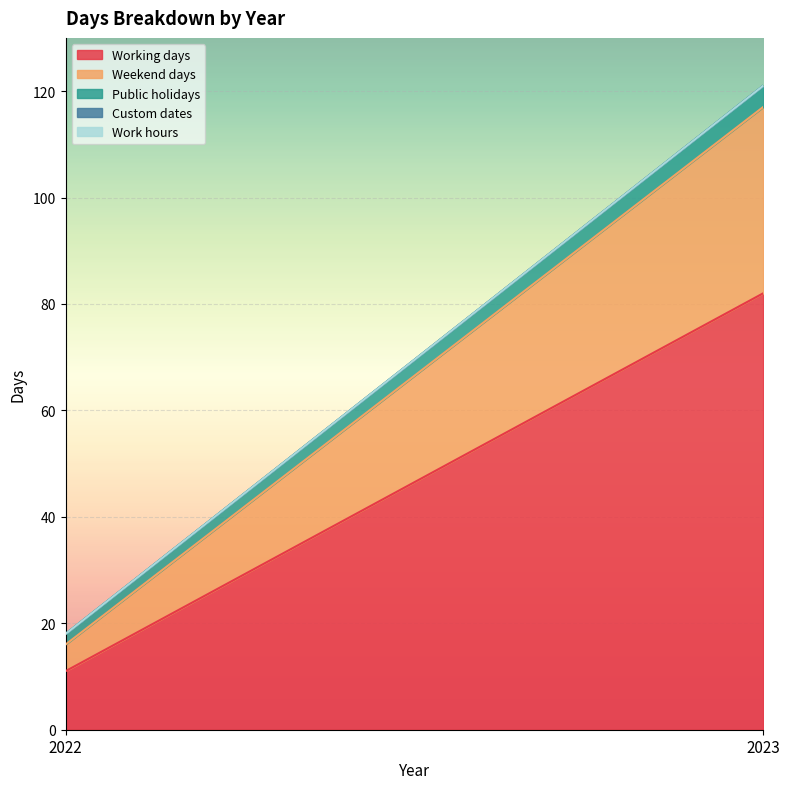

Which series has the largest total across all categories?

Working days